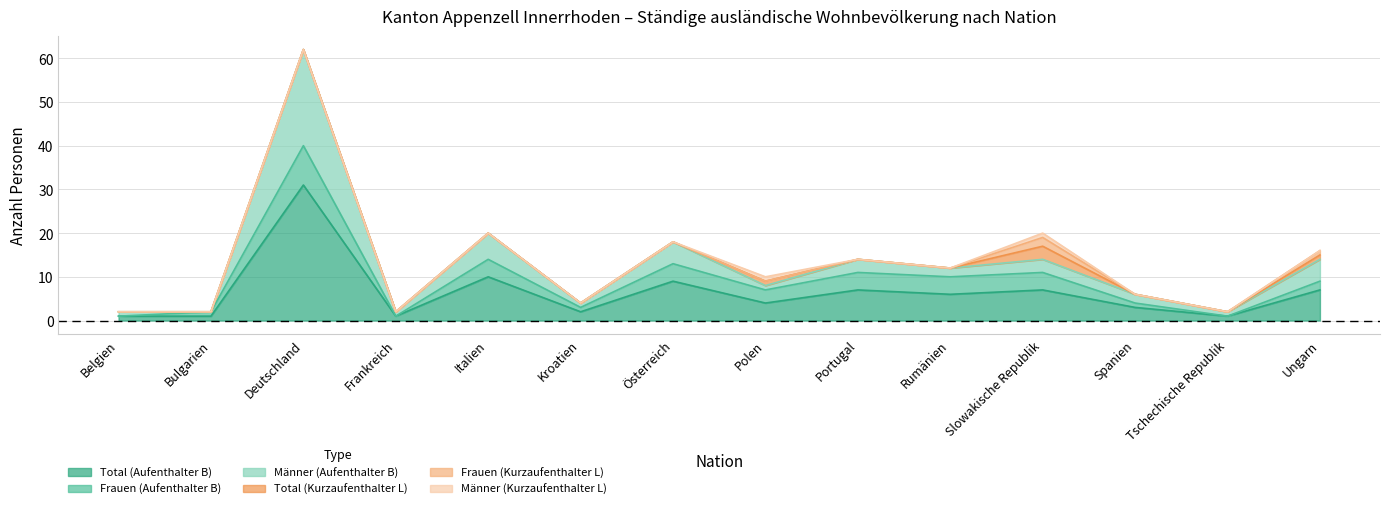

What is the difference between the second highest and minimum values in the Männer (Kurzaufenthalter L) series?

1